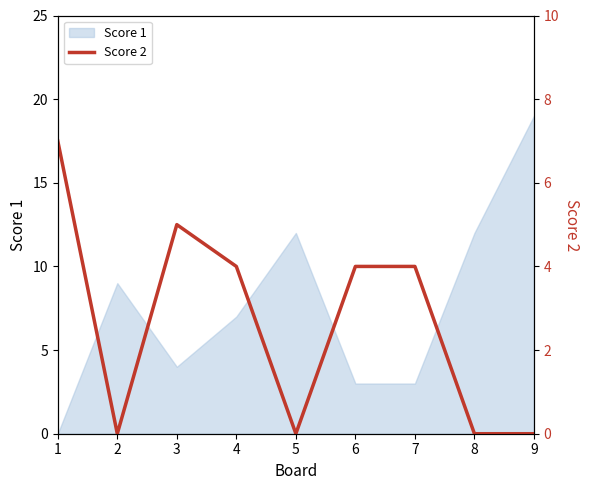

The Score 1 series shows 16 at 8. True or false?

False